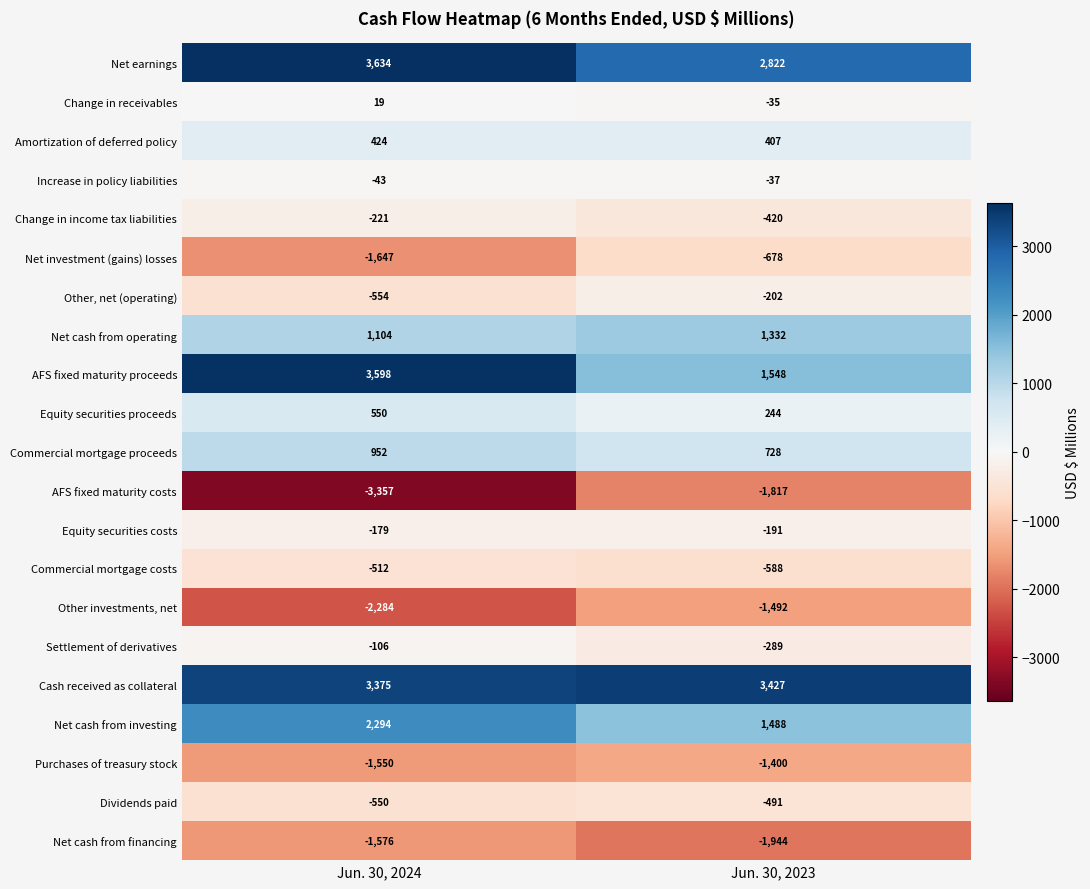

The value of Dividends paid at Jun. 30, 2024 is -178. True or false?

False